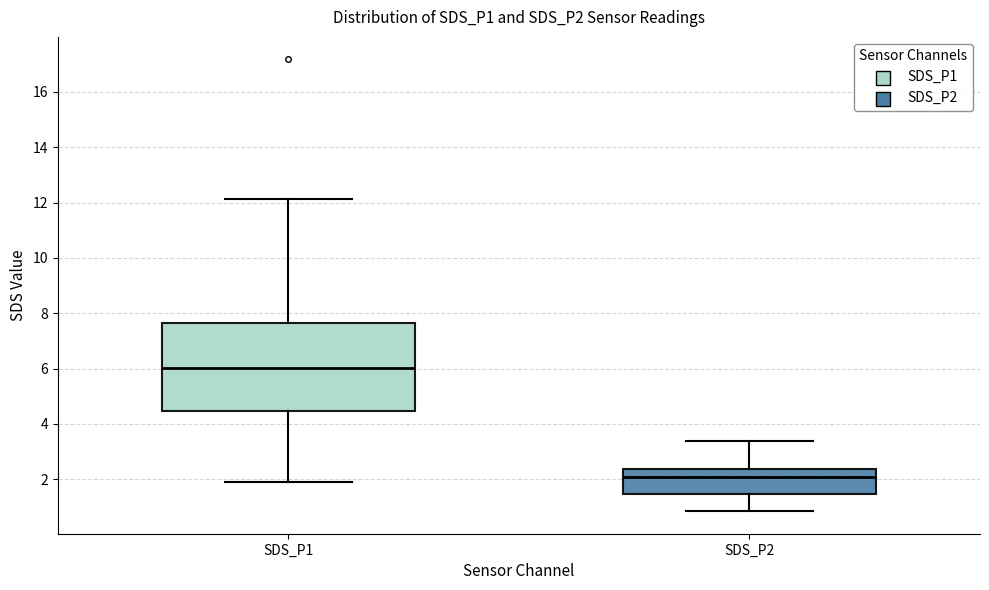

Reading left to right, read every box against the y-axis: the position of its median line, the range the box covers, and the ends of its whiskers. The values are not printed on the chart, so give them approximately, as read against the axis.

SDS_P1: median 6.0, box 4.4 to 7.6, whiskers 2.0 to 12.2
SDS_P2: median 2.0, box 1.4 to 2.4, whiskers 0.8 to 3.4